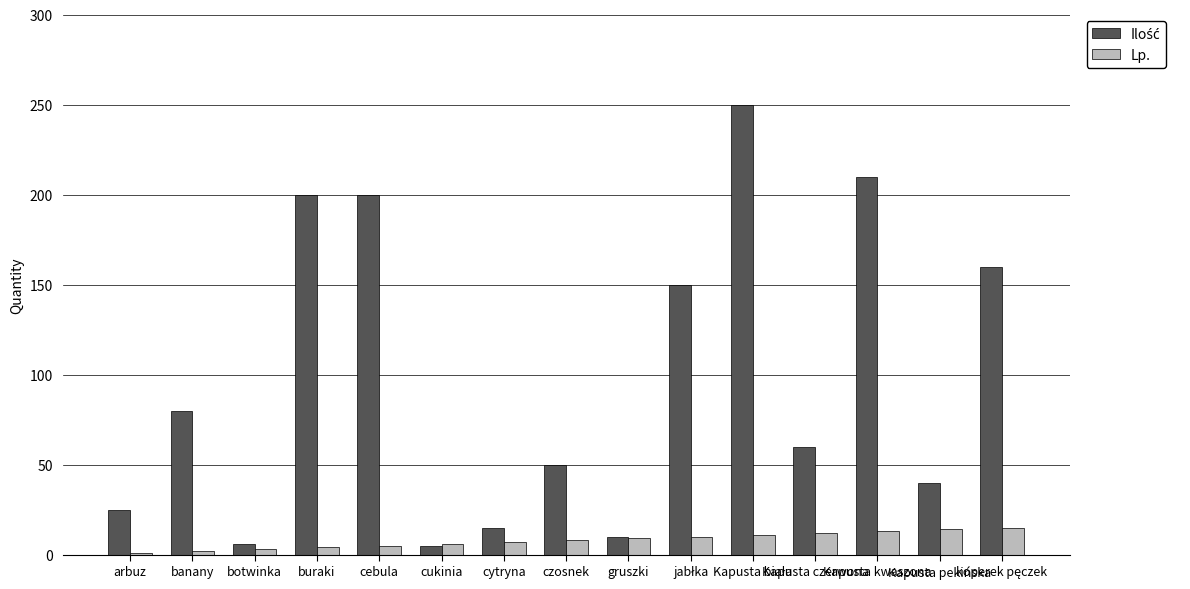

What is the maximum value shown in the chart?

250